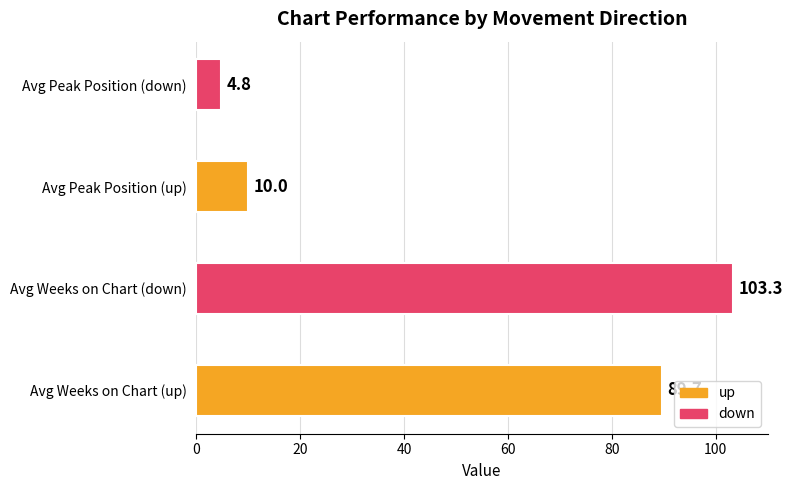

What position from the right is up?

2